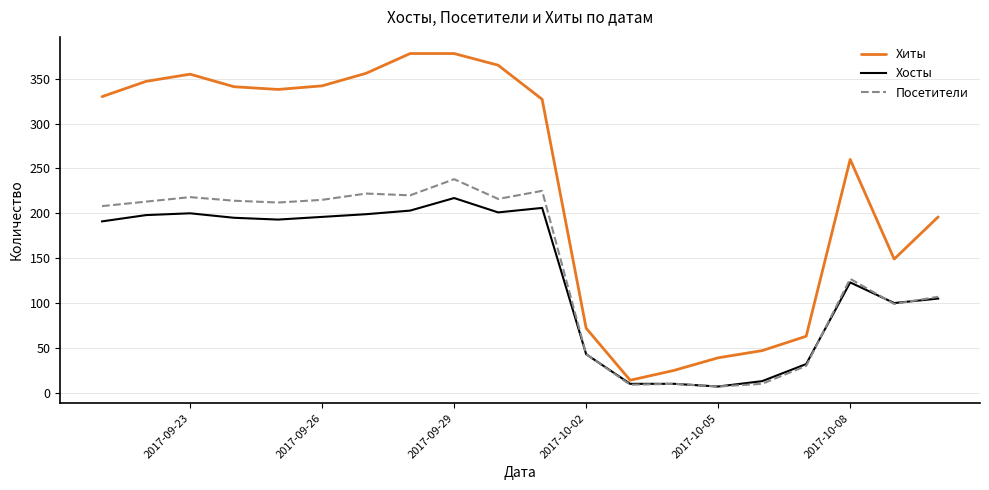

What is the maximum value for Посетители?

238